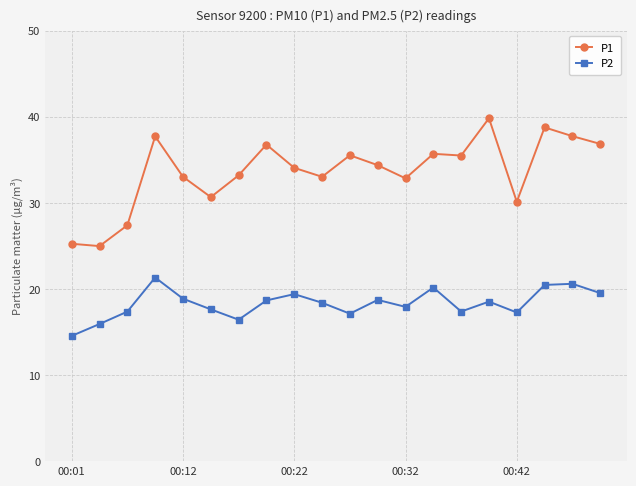

At how many categories does at least one series exceed 23?

20